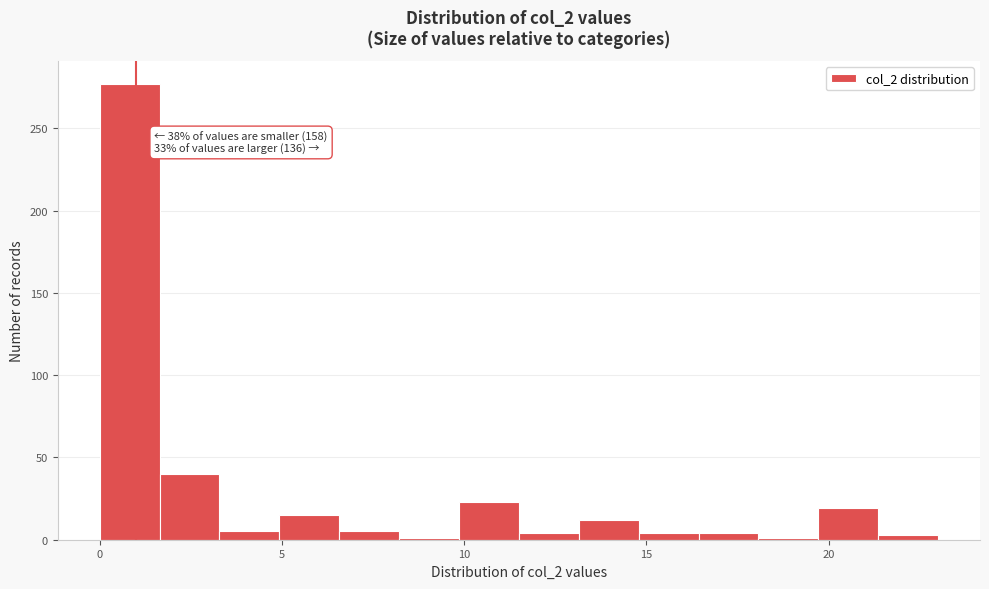

Around what value on the x-axis is the tallest bar? Give the approximate position of its centre, as read against the axis.

1.0